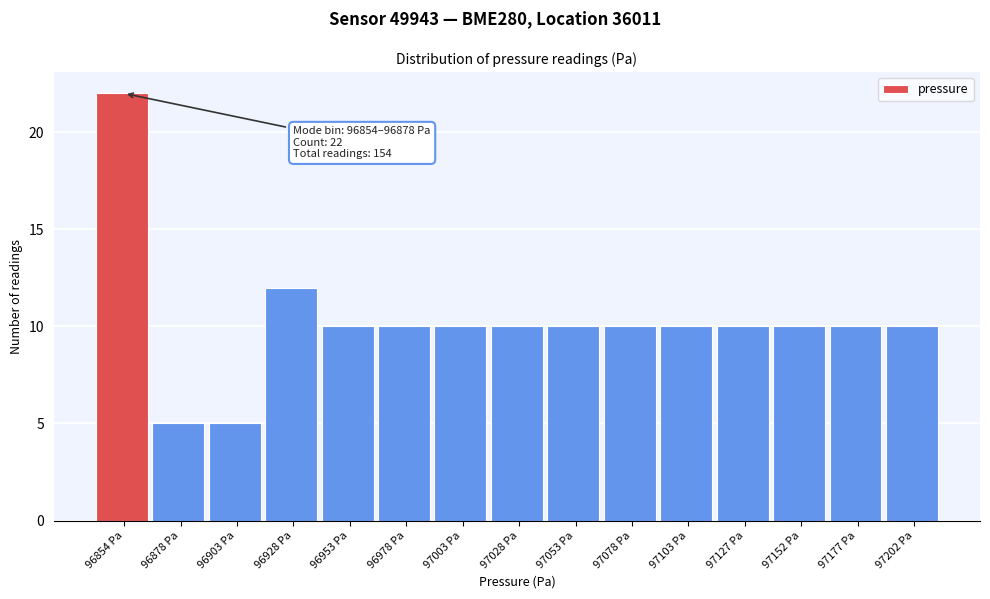

Reading left to right, extract all data points from this chart.

96854 Pa=22	96878 Pa=5	96903 Pa=5	96928 Pa=12	96953 Pa=10	96978 Pa=10	97003 Pa=10	97028 Pa=10	97053 Pa=10	97078 Pa=10	97103 Pa=10	97127 Pa=10	97152 Pa=10	97177 Pa=10	97202 Pa=10